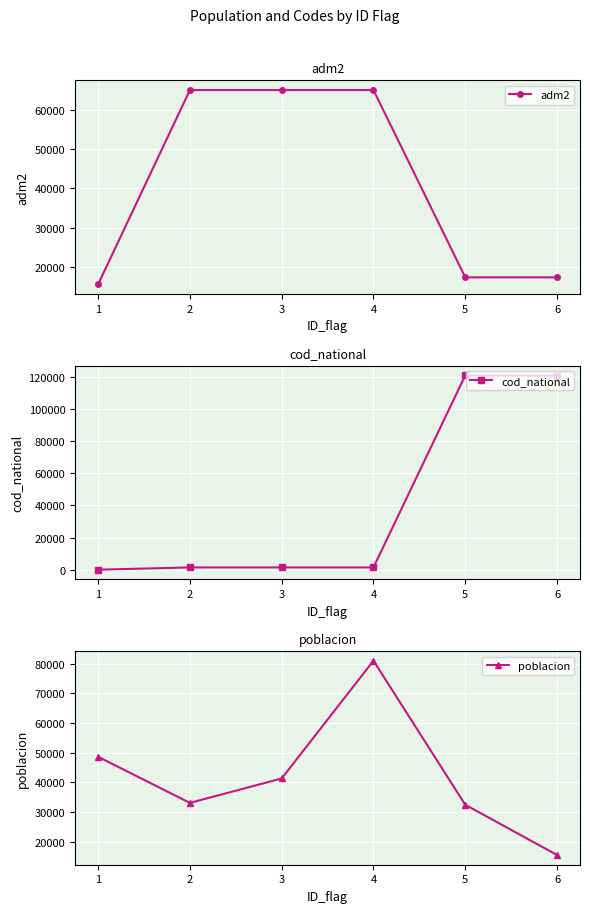

The adm2 series shows 85717 at 4. True or false?

False